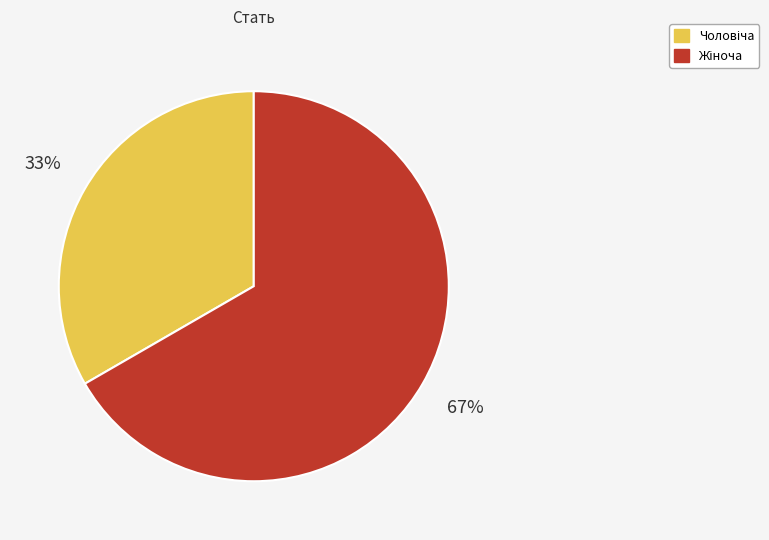

Is there a majority slice in this chart?

Yes